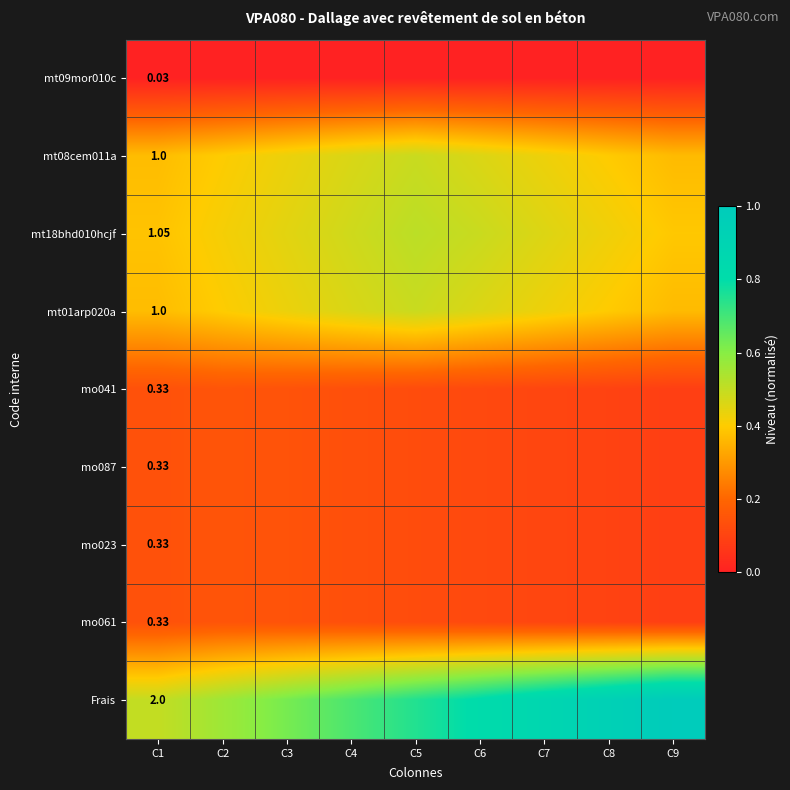

Is it true that mt08cem011a equals 0.6 at C9?

False